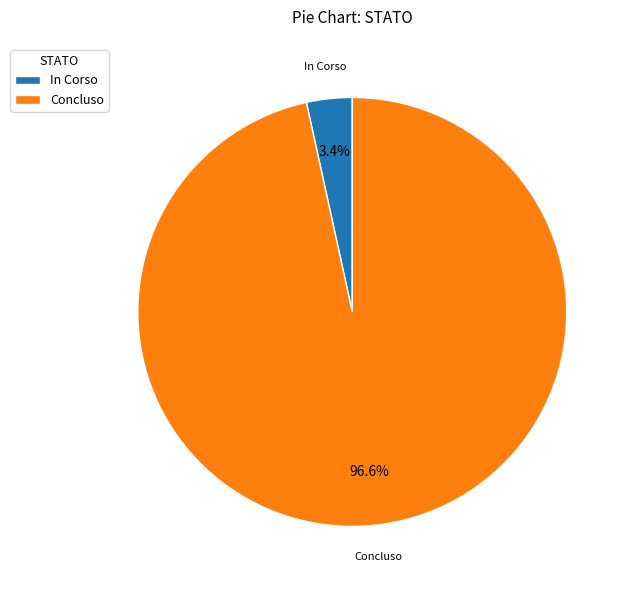

What is the total percentage of Concluso and In Corso?

100.0%